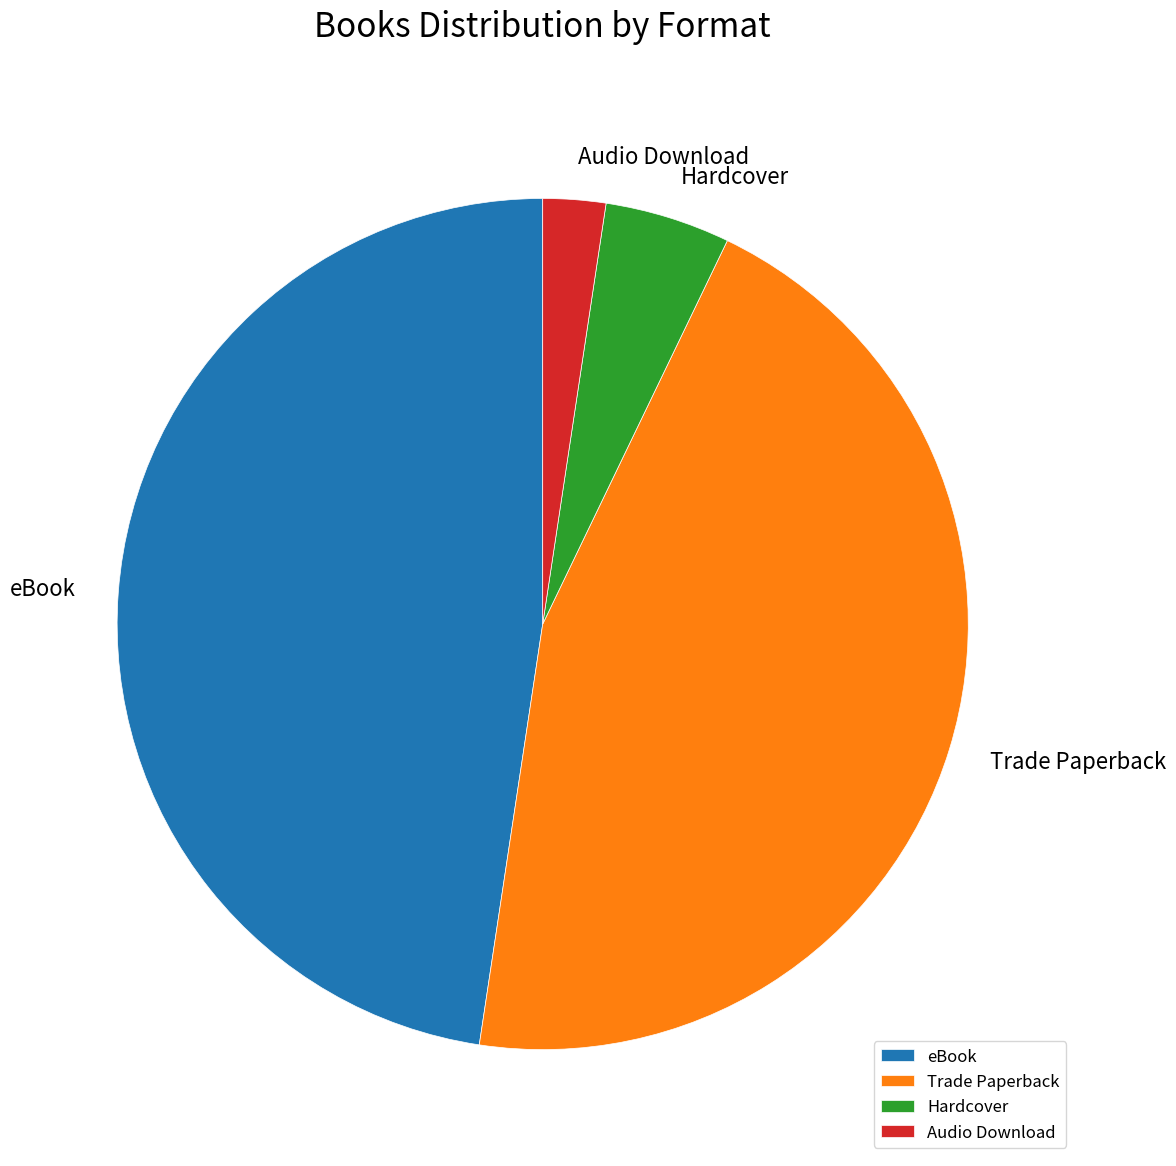

The eBook slice represents 48% of the pie. True or false?

True